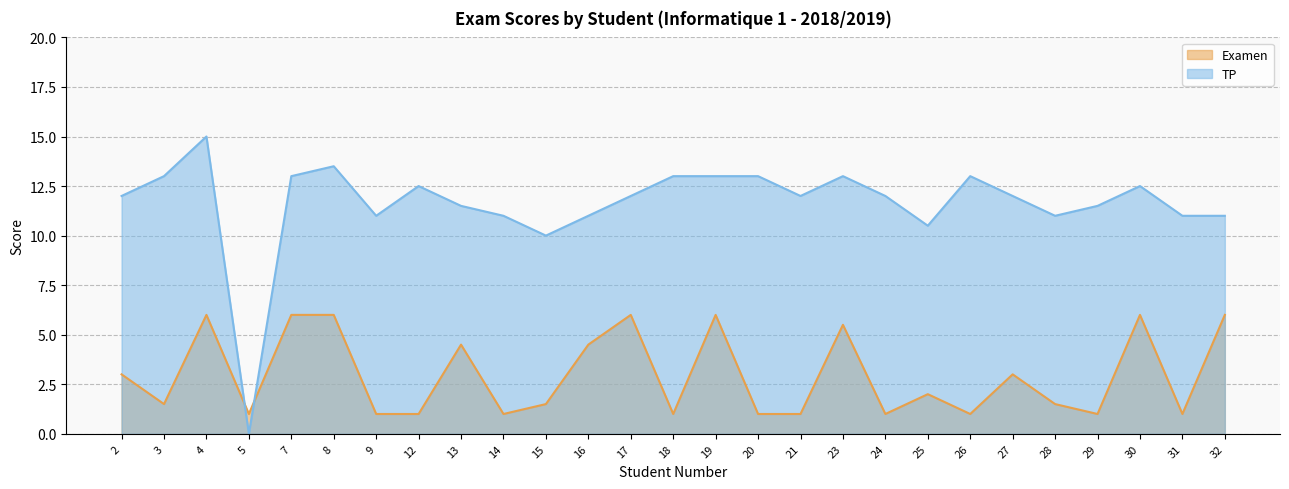

Which series ends up on top after the final intersection of TP and Examen?

TP